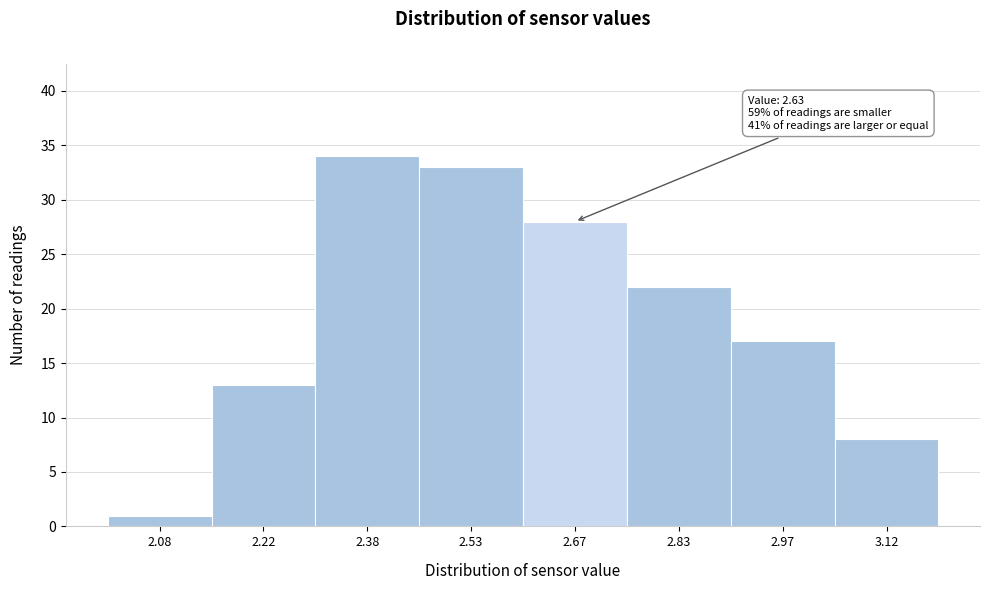

Over which range of the x-axis is the bar tallest?

2.30 to 2.45